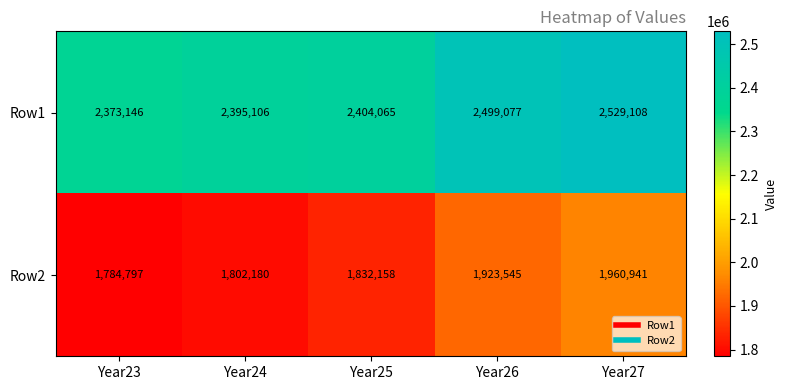

At Year23, list the series in order from largest to smallest.

Row1, Row2